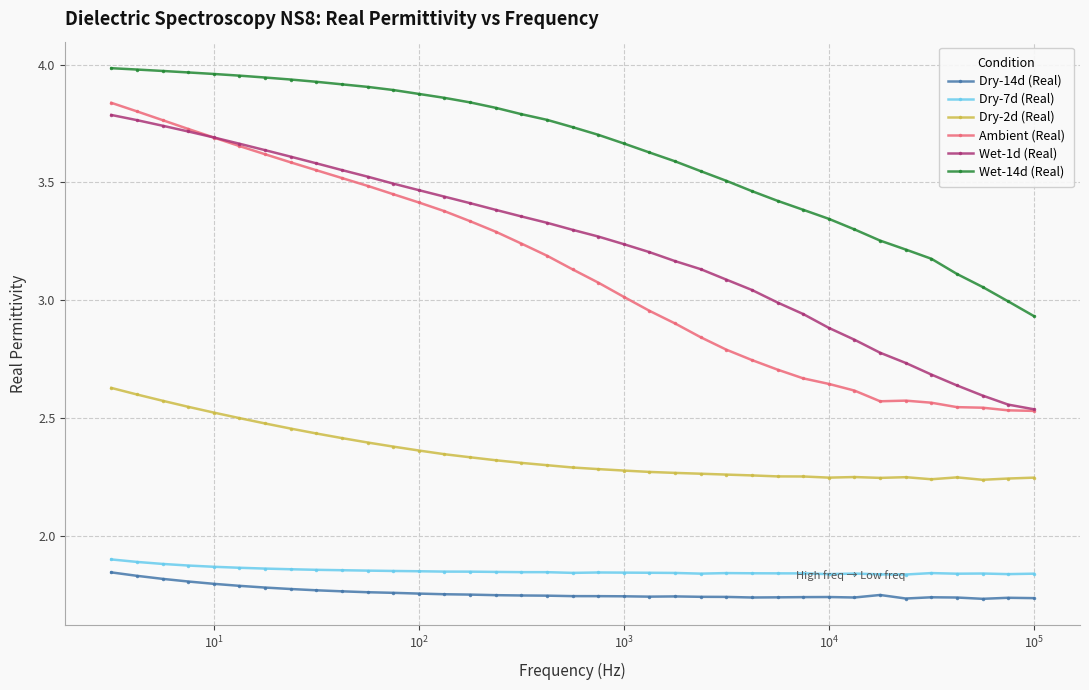

What is the difference between the second highest and minimum values in the Ambient (Real) series?

1.3